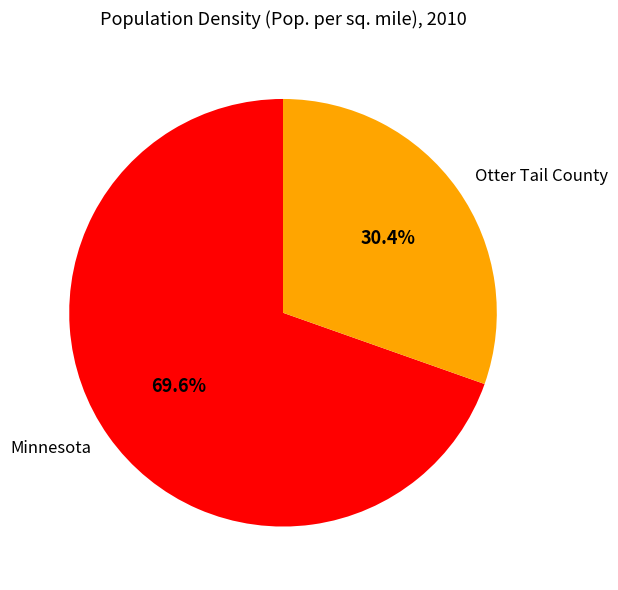

How many slices are in this pie chart?

2